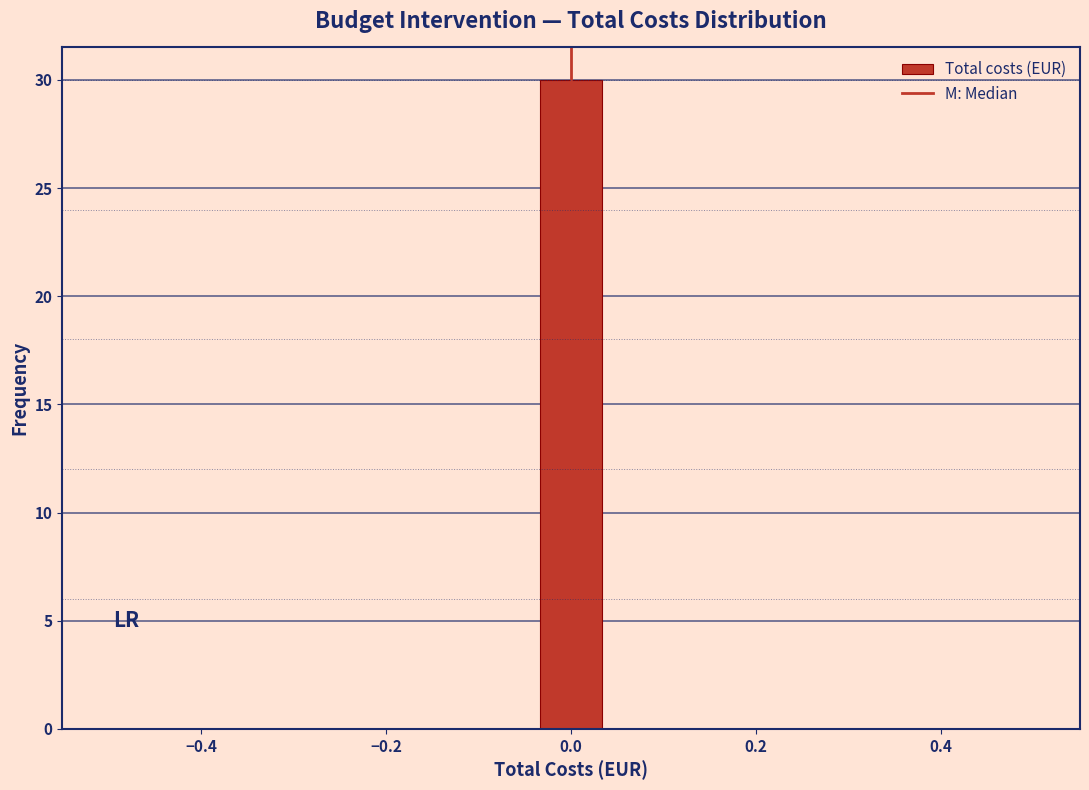

Read against the x-axis, roughly where is the centre of the tallest bar?

0.00